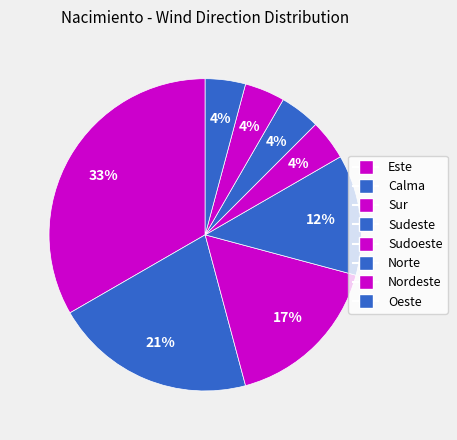

Count the number of slices in the pie.

8